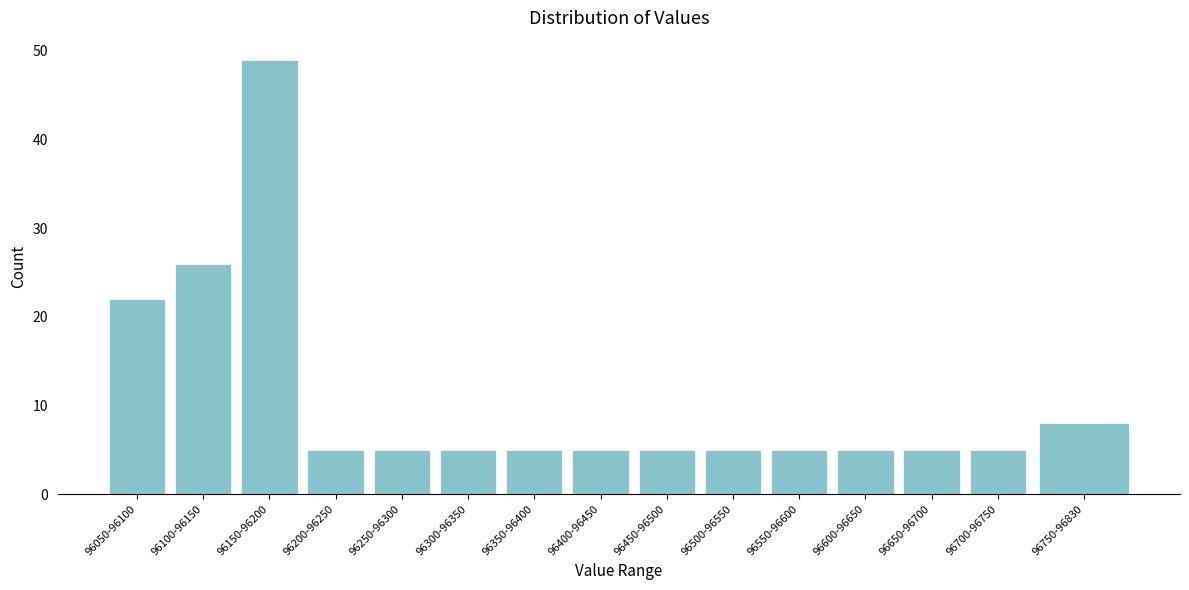

Reading right to left, transcribe all the data shown in this chart.

8	5	5	5	5	5	5	5	5	5	5	5	49	26	22